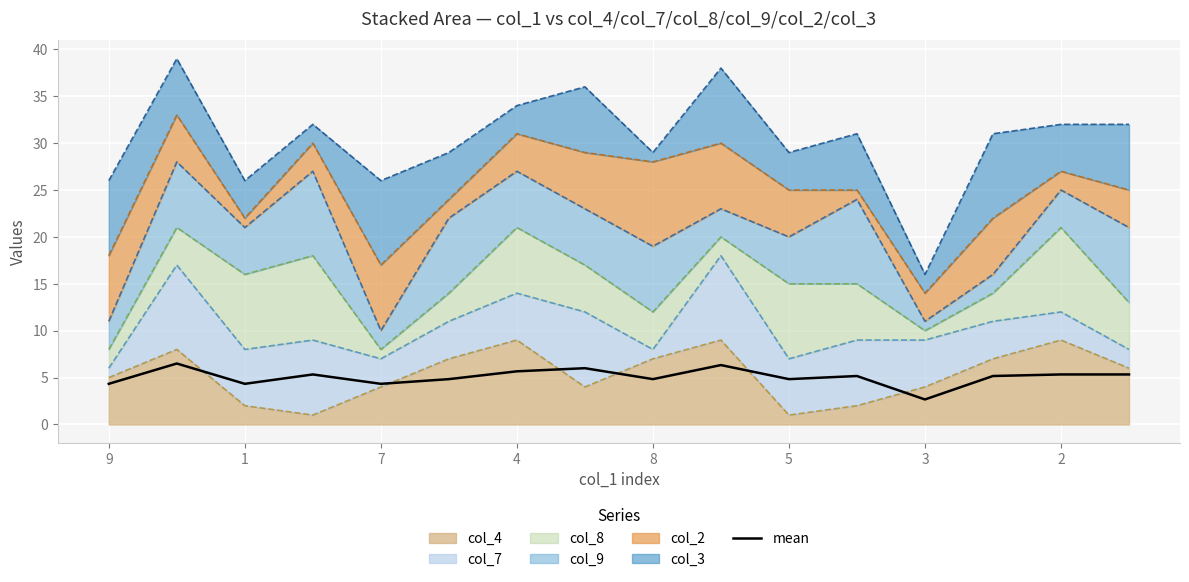

What is the difference between the maximum and minimum values?

3.8